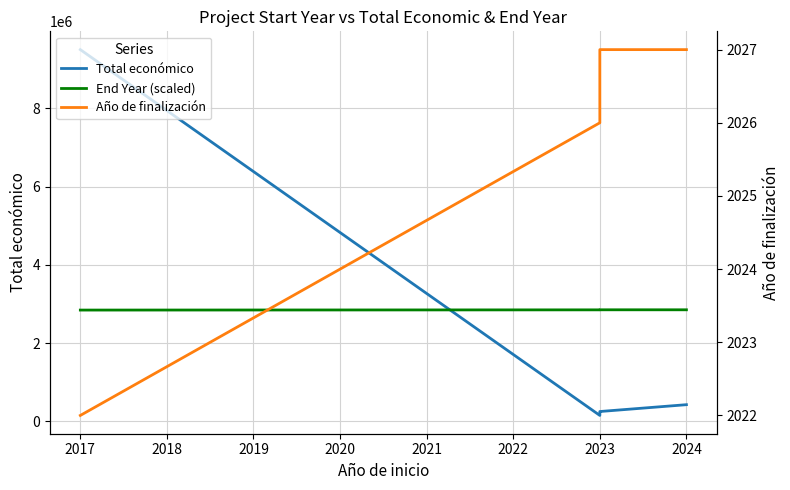

Between 2017 and 2020, which series saw the biggest shift?

Total económico